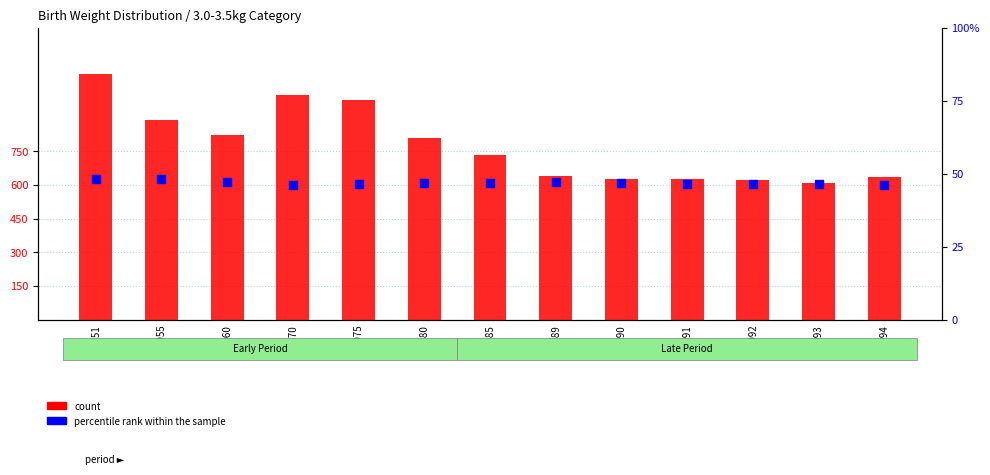

Which series has the largest total across all categories?

count